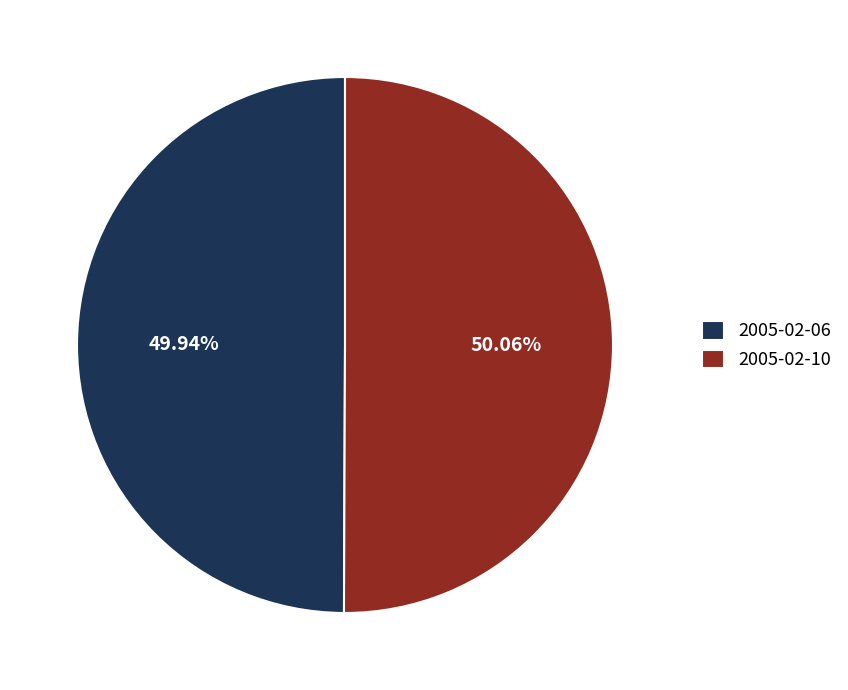

Does any single category account for the majority?

Yes